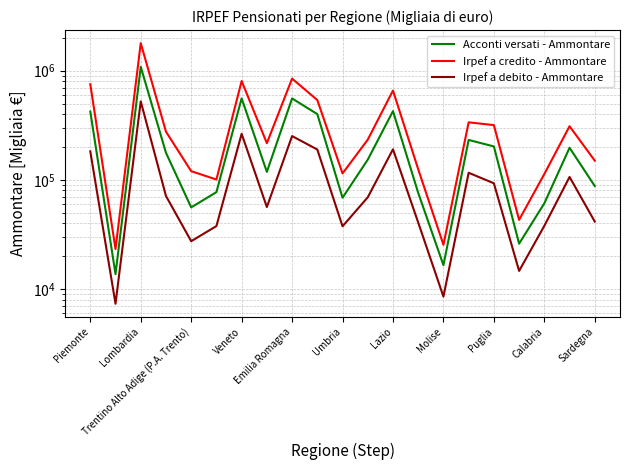

At how many categories does at least one series exceed 136659?

13